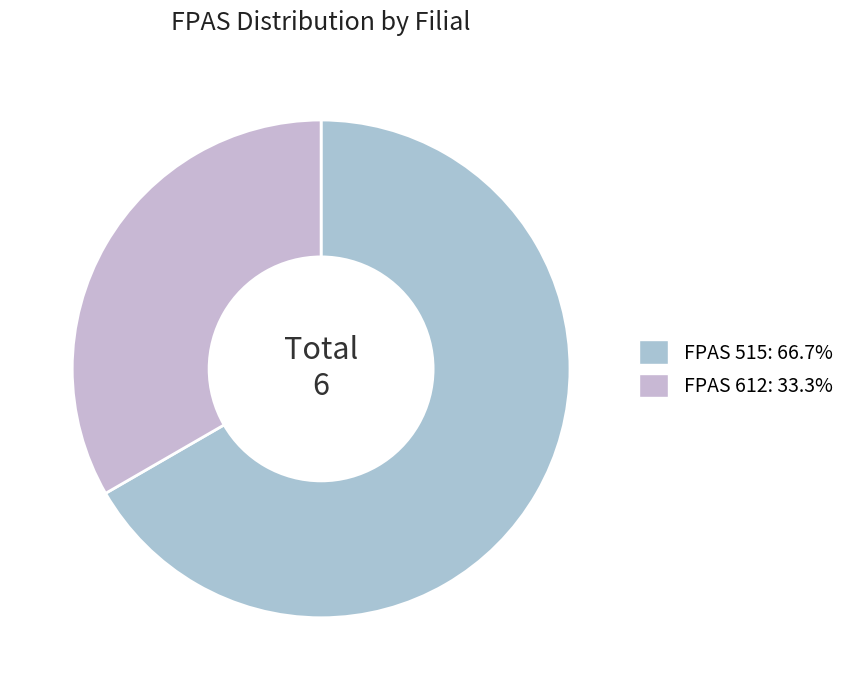

Is there any slice that represents more than half of the pie?

Yes